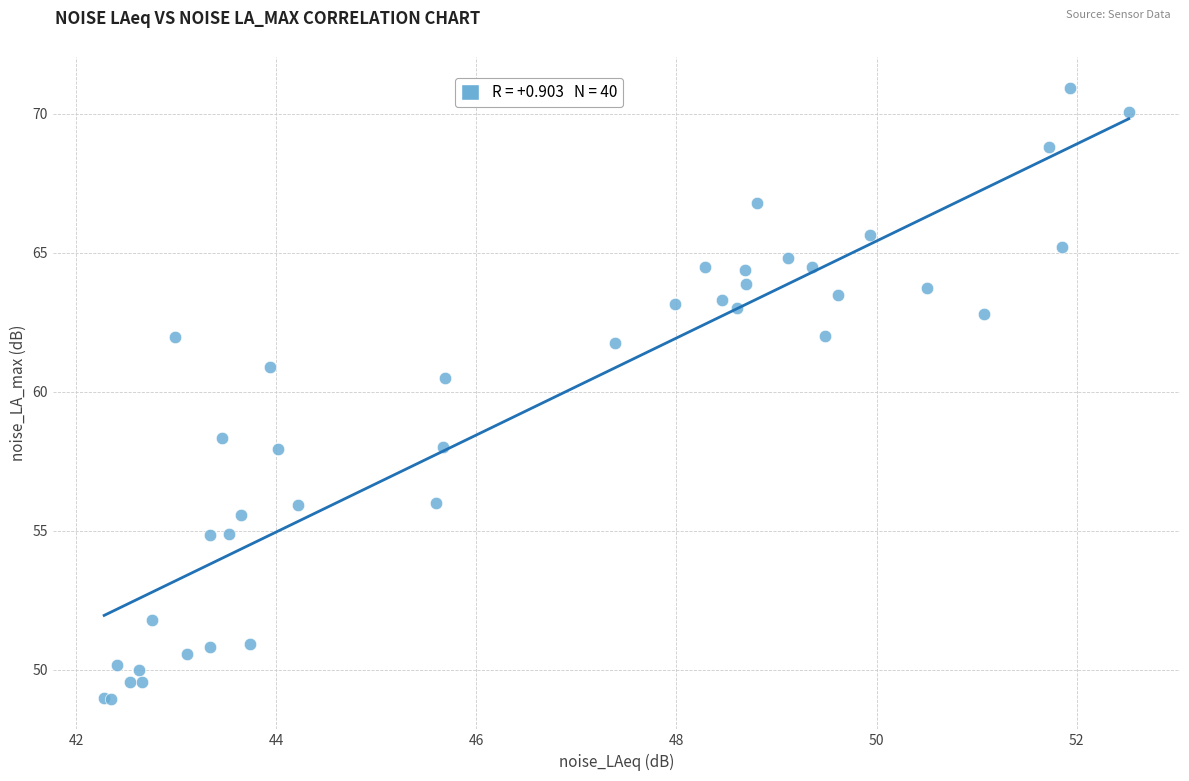

What Y value in the scatter plot is closest to 59?

58.3